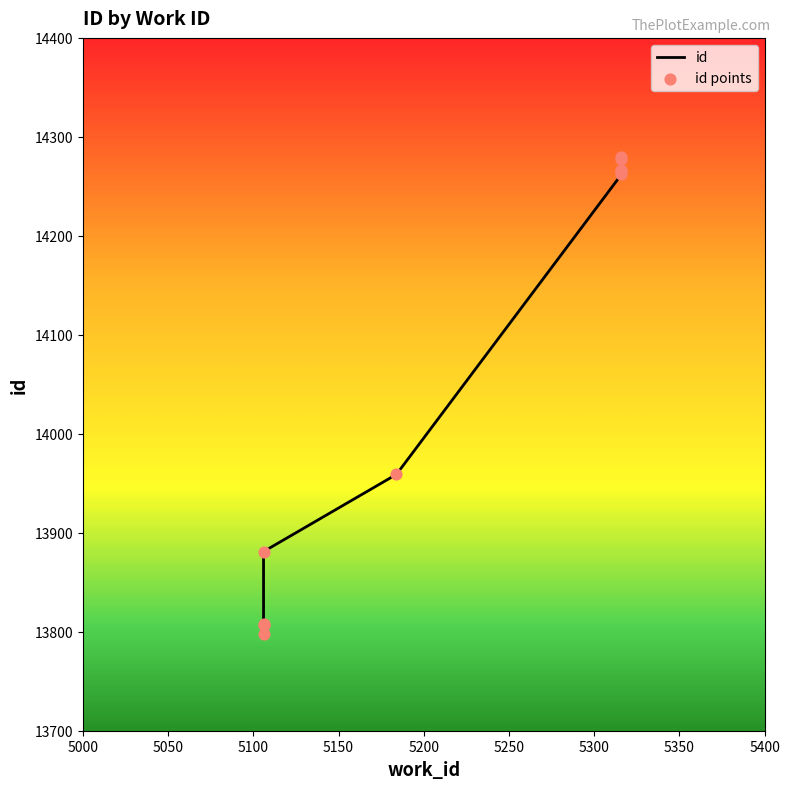

Which series has the largest total across all categories?

id